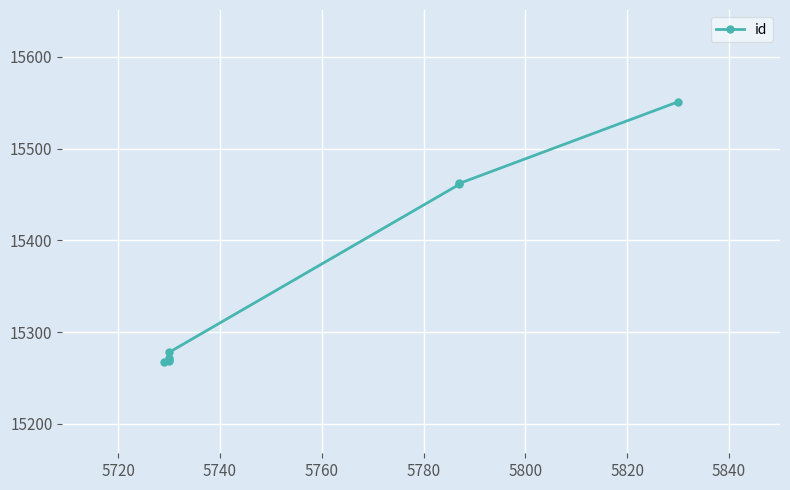

Is it true that the value at 5700 is 3183?

False